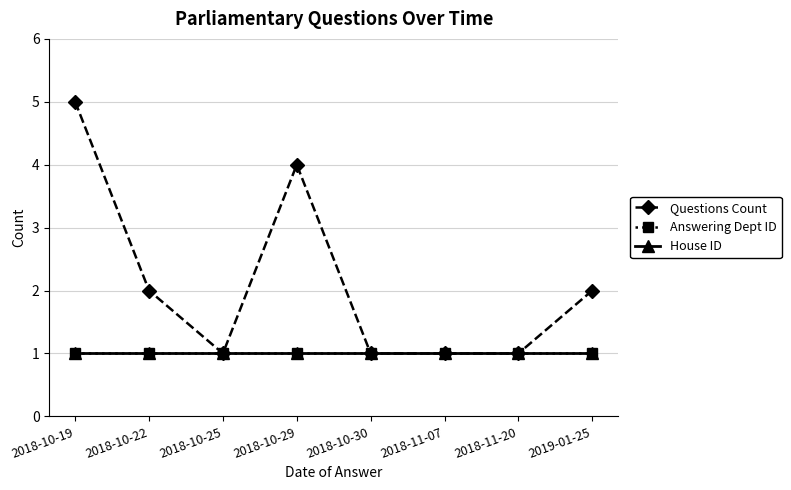

Where is House ID nearest to the value 1?

2018-10-19